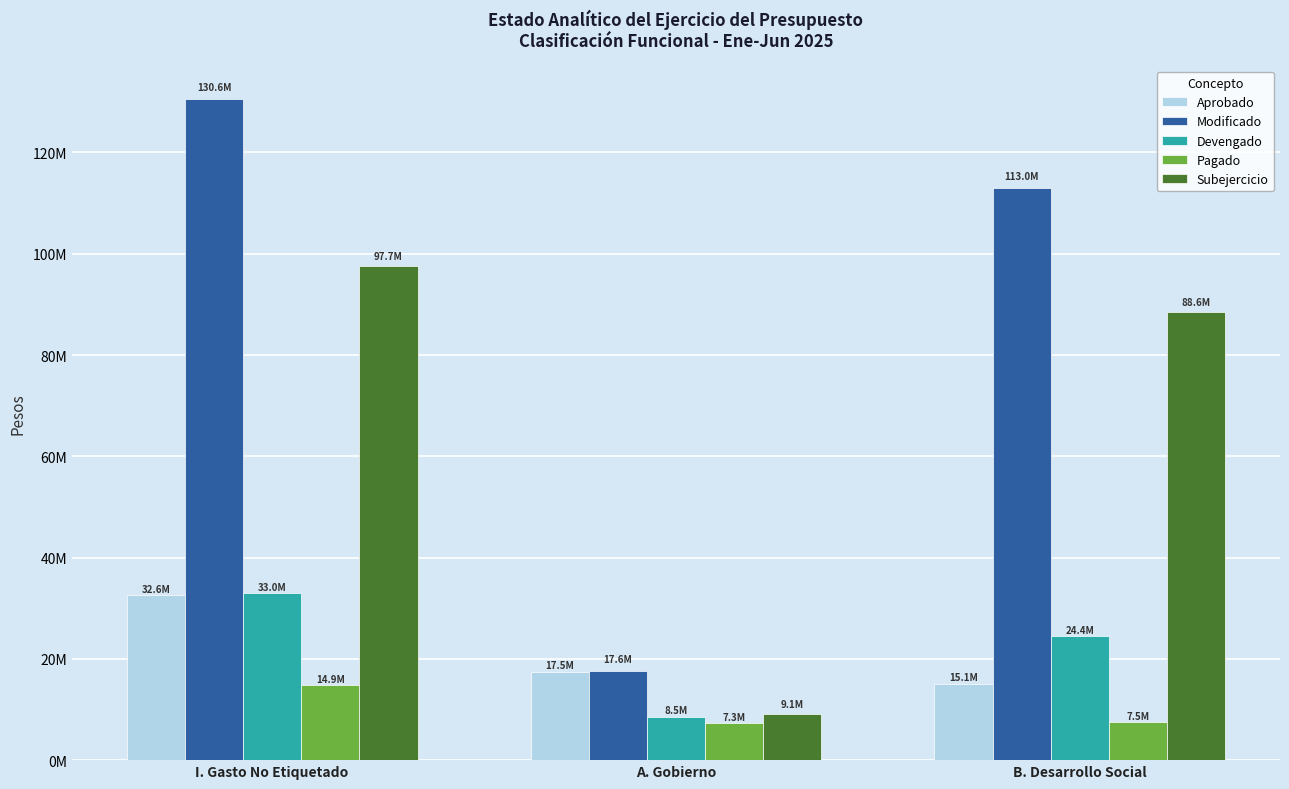

Count the Devengado values in the range 8521679 to 32968940.

3